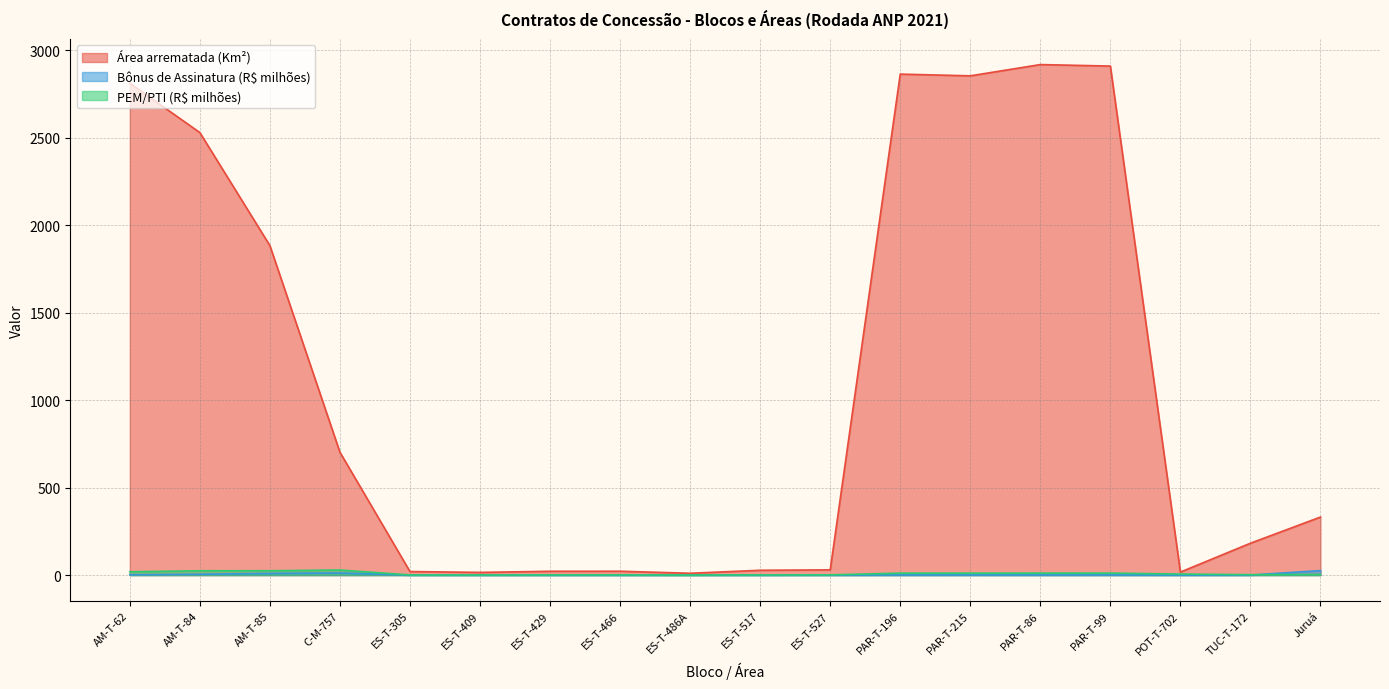

In PEM/PTI (R$ milhões), how many points are lower than both neighbors (excluding endpoints)?

4